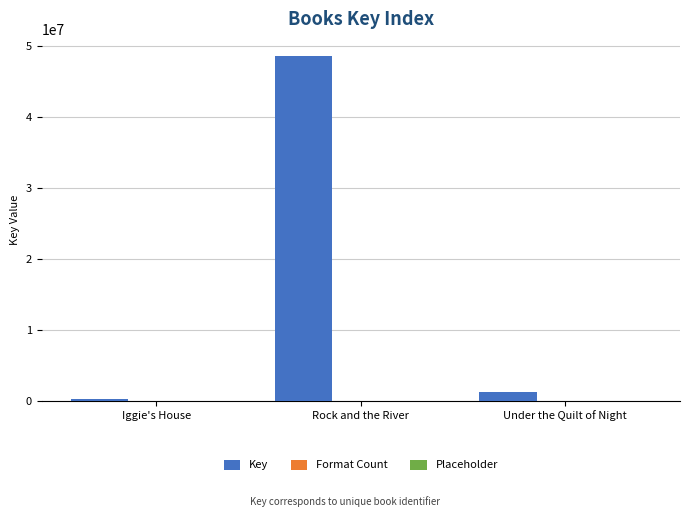

How many groups of bars are there?

3